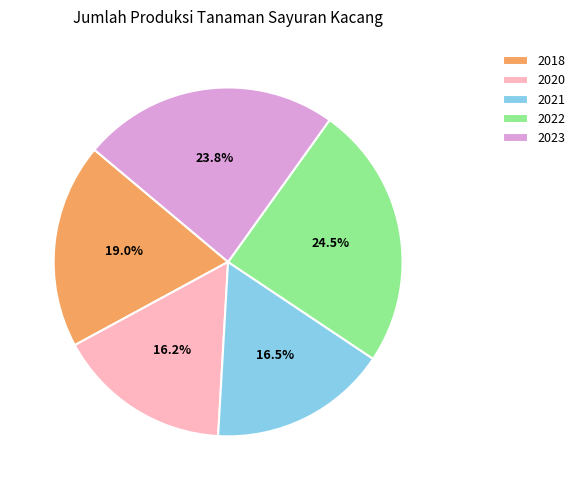

What portion of the pie excludes 2022?

75.5%